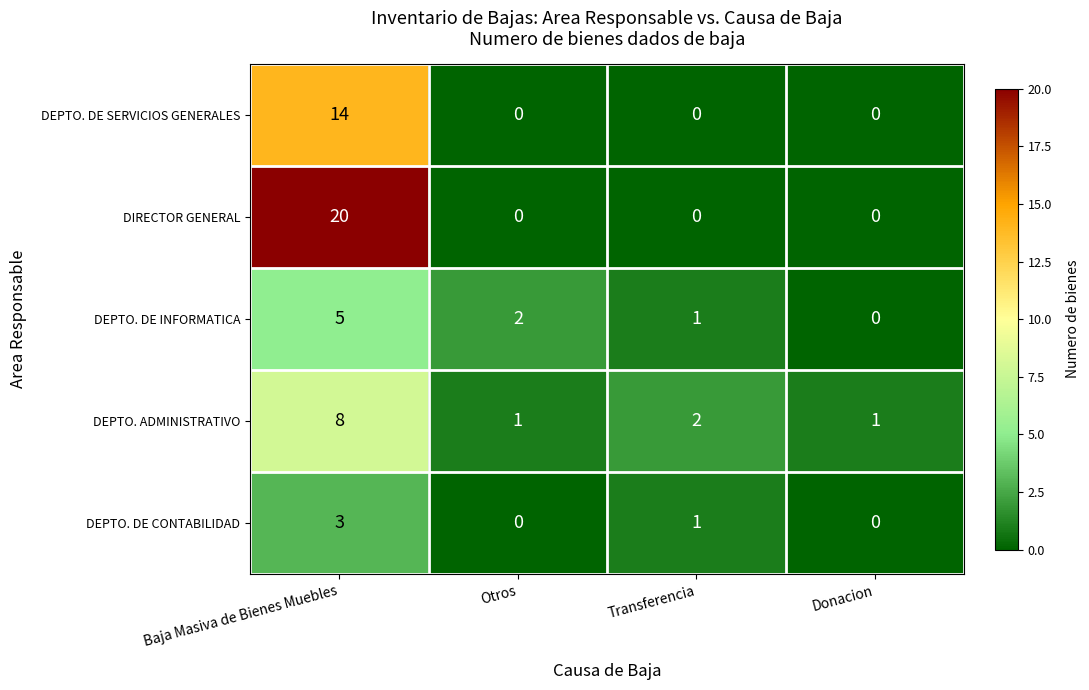

What is the sum of all DEPTO. ADMINISTRATIVO values?

12